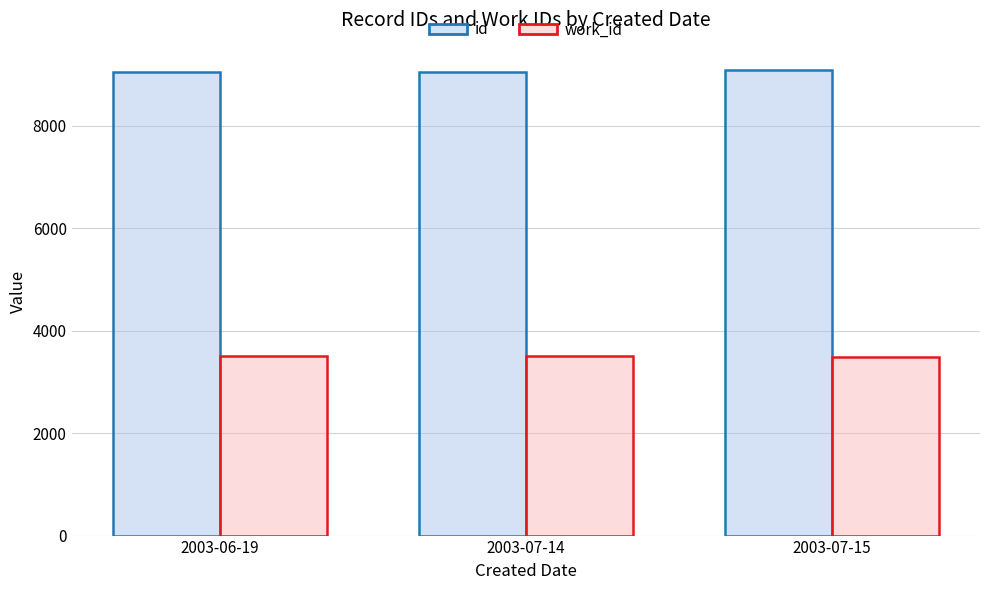

What position from the right is 2003-06-19?

3